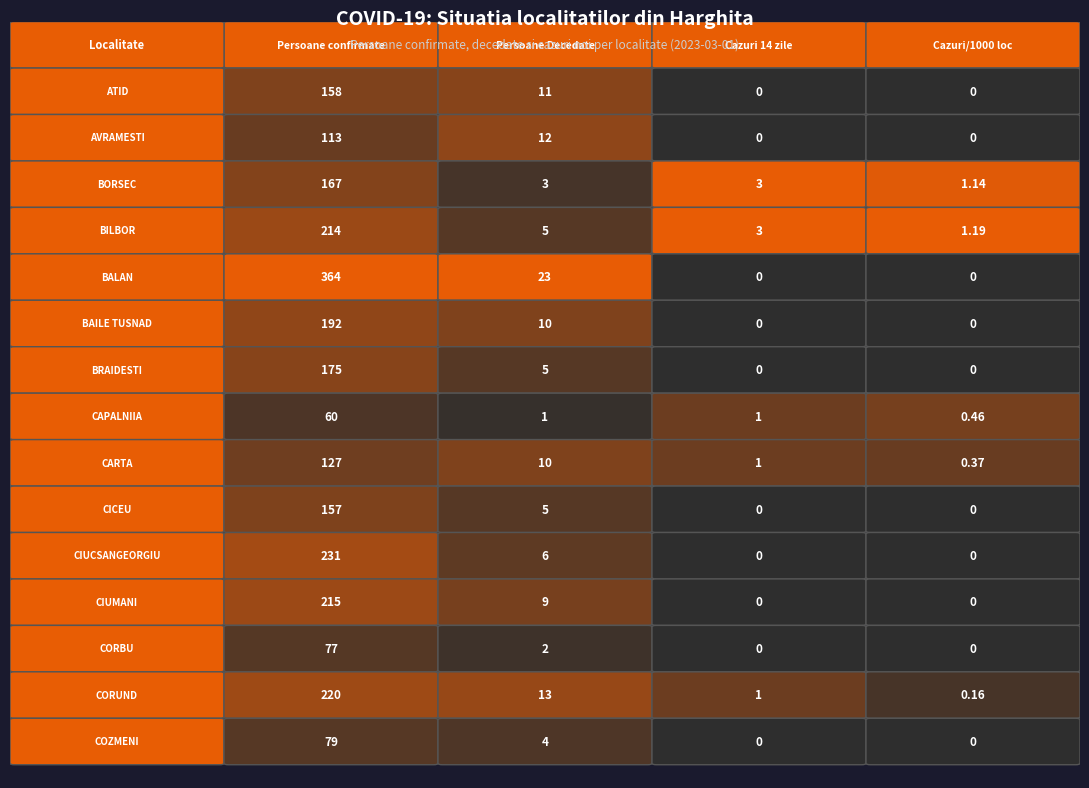

What is the difference between the CARTA values at 0 and 2?

126.0